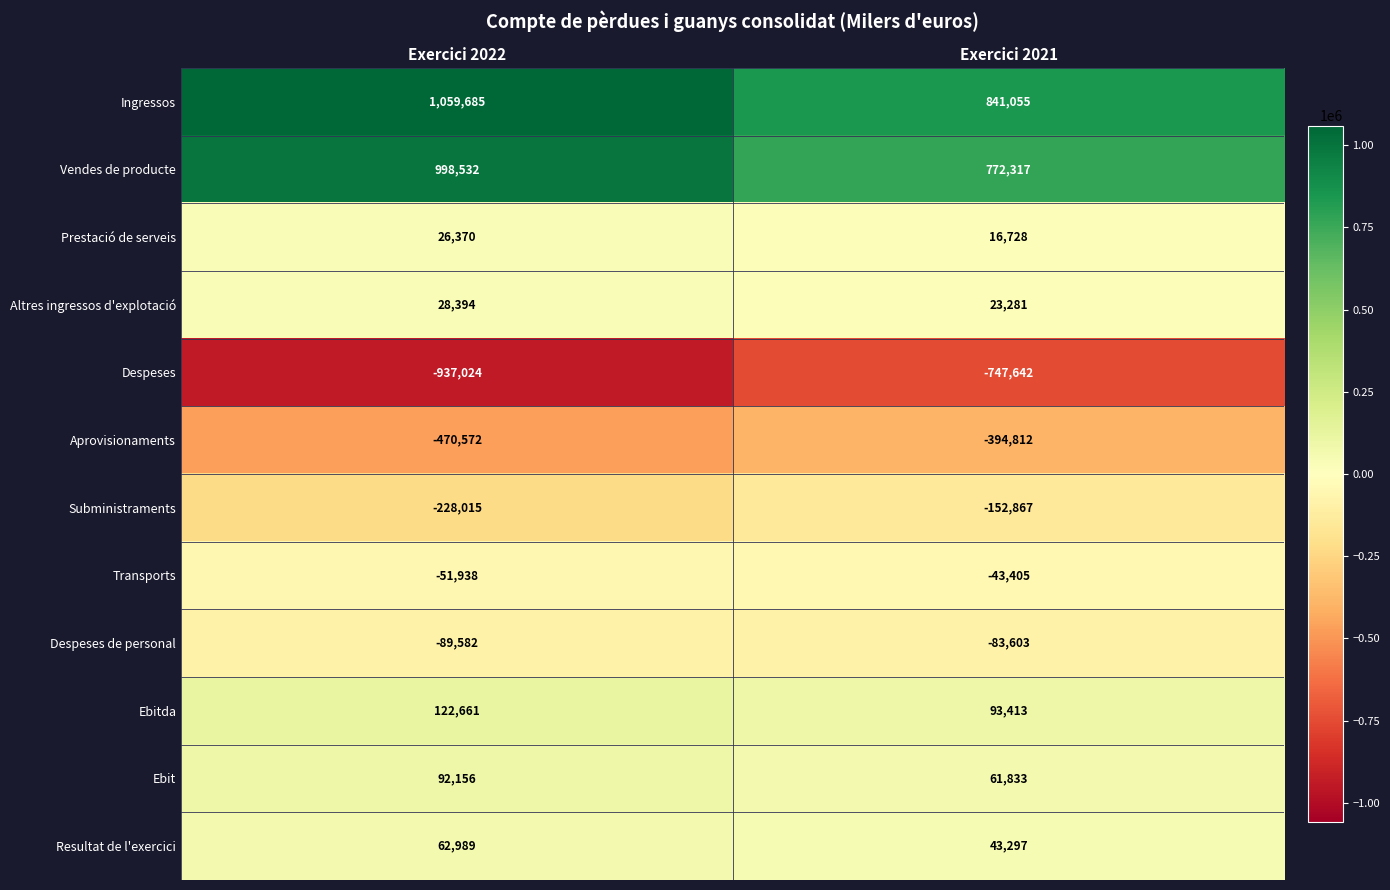

At how many categories does at least one series exceed 908840?

1